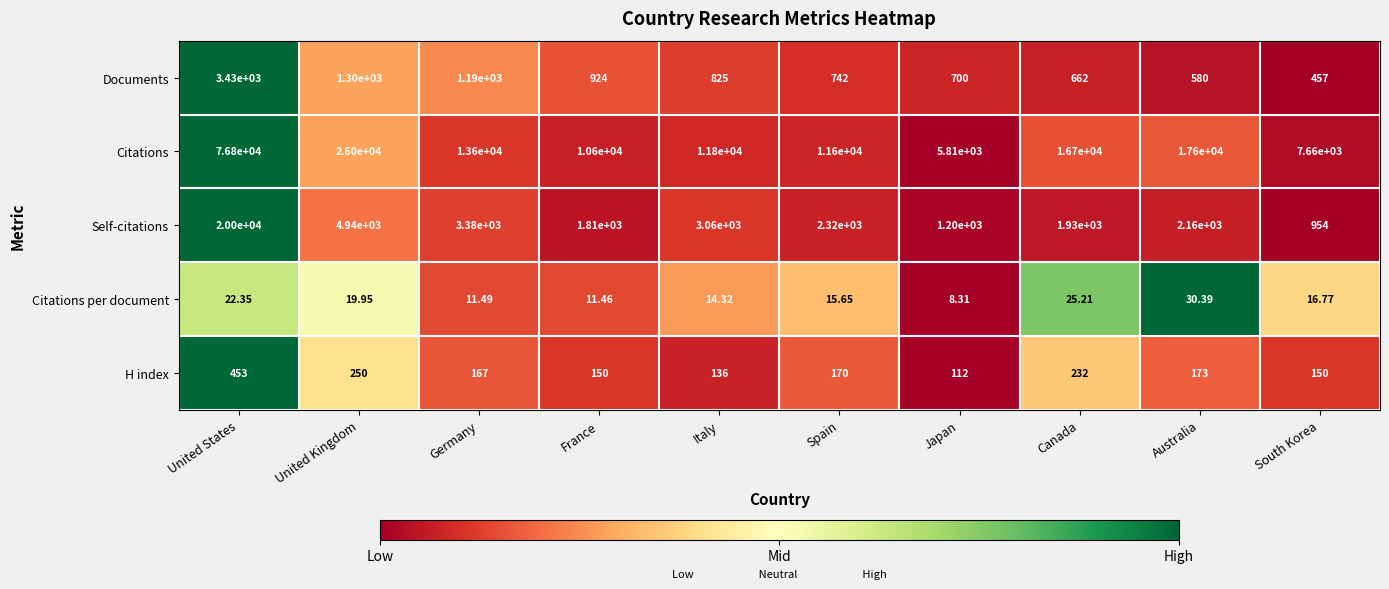

Which series changed the most between Germany and Japan?

Citations